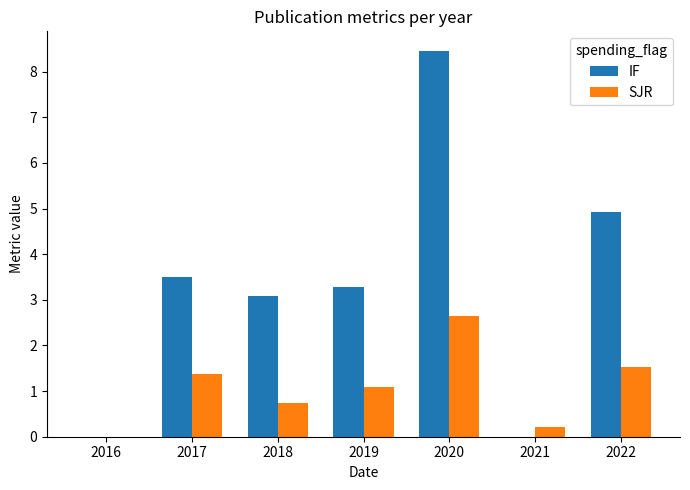

Are the bars horizontal?

No